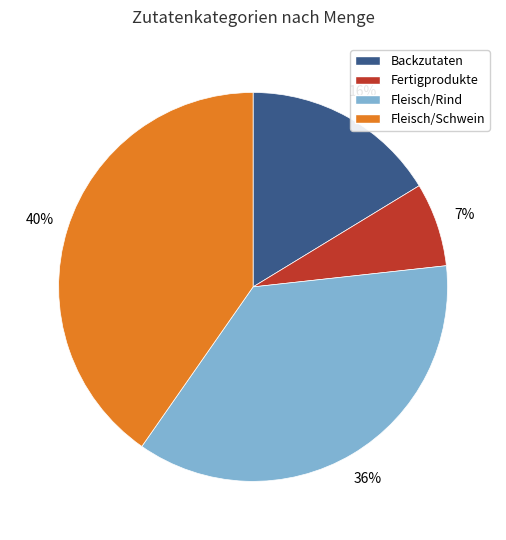

Which category has the biggest portion of the pie?

Fleisch/Schwein